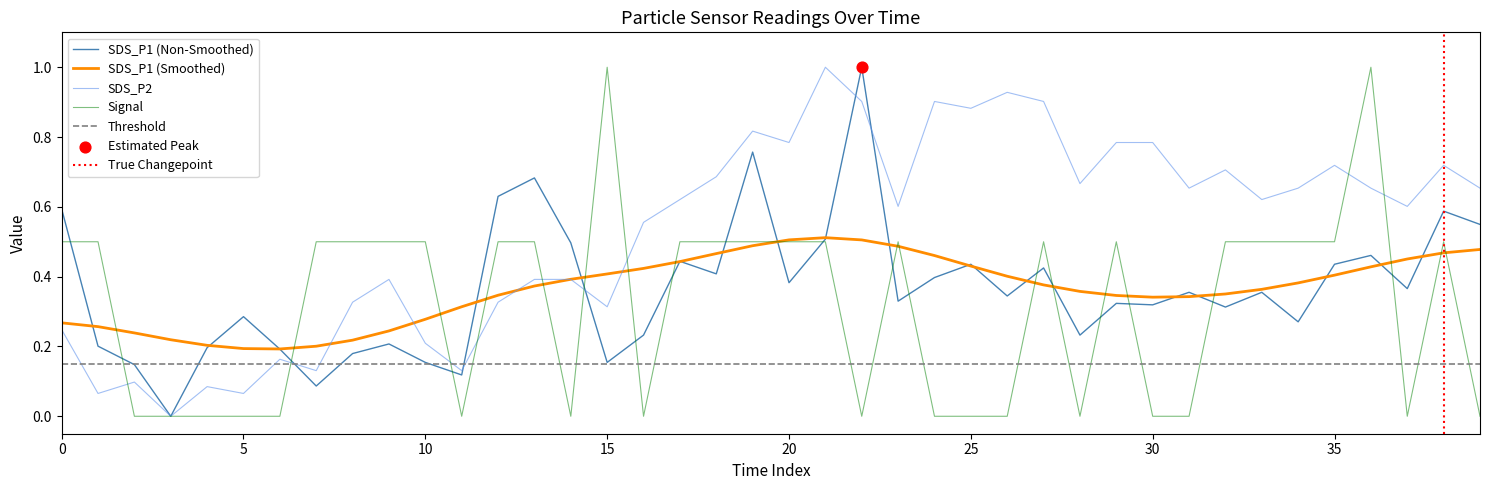

Which series has the largest total across all categories?

SDS_P2